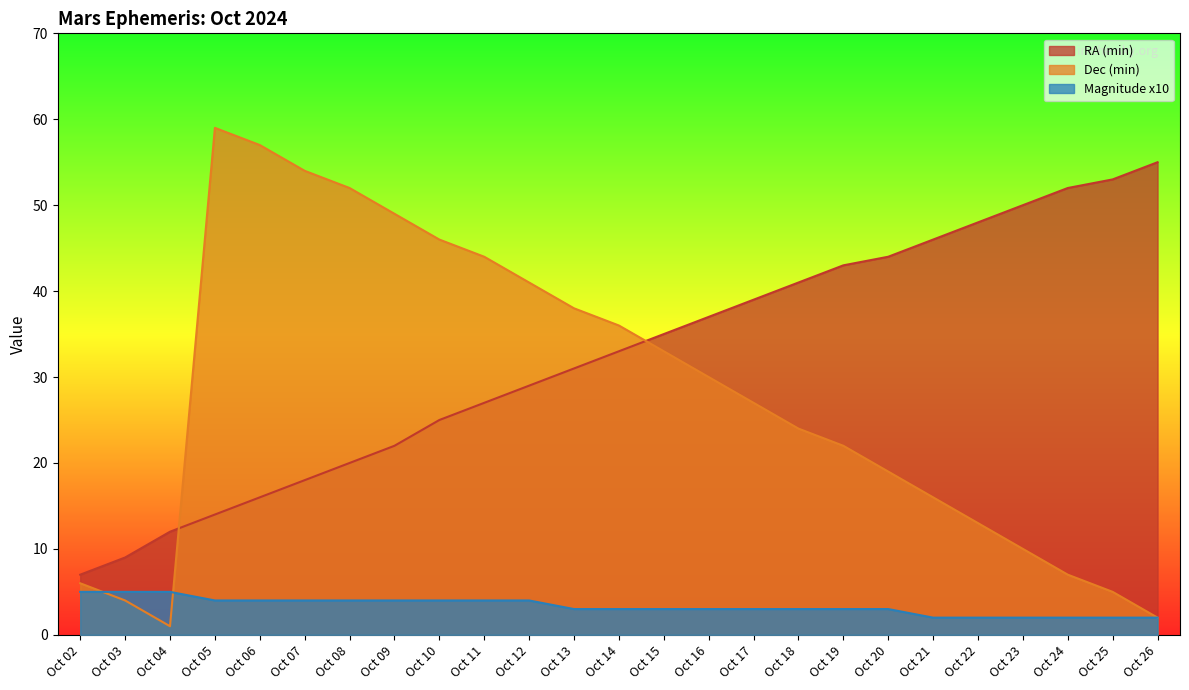

What is the value of the RA (min) point at the 16th from the left?

39